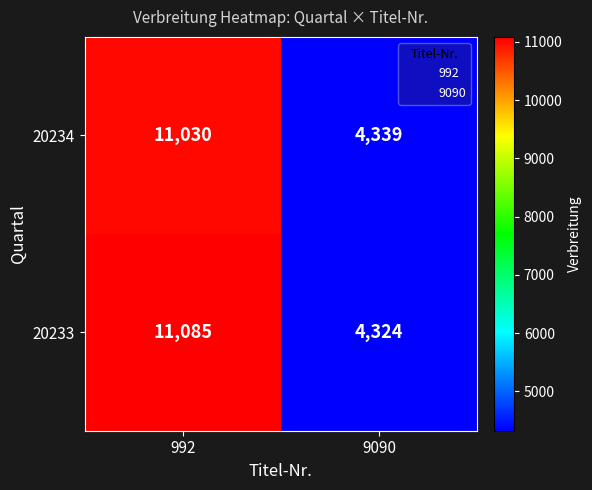

Reading left to right, what are all the values shown in this chart?

20234: 11030	4339
20233: 11085	4324